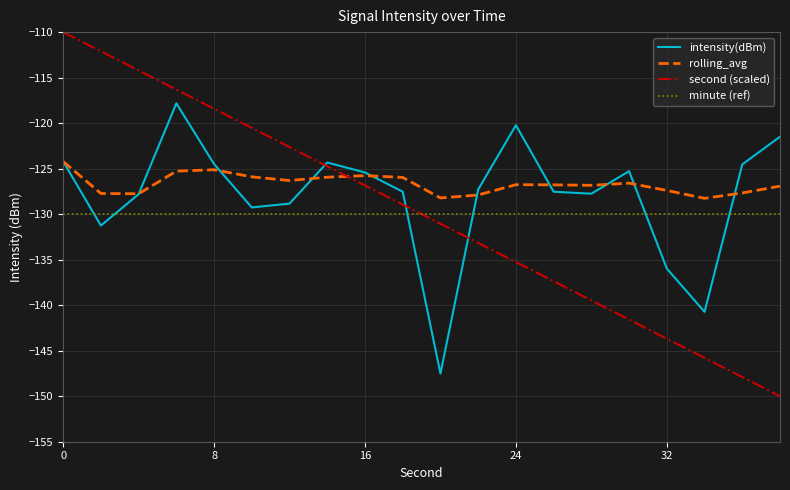

True or false: minute (ref) and second (scaled) cross at least once.

True